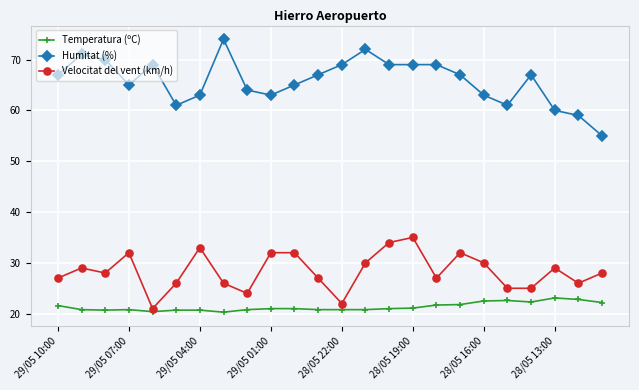

True or false: Velocitat del vent (km/h) has more than 0 points higher than both neighbors.

True